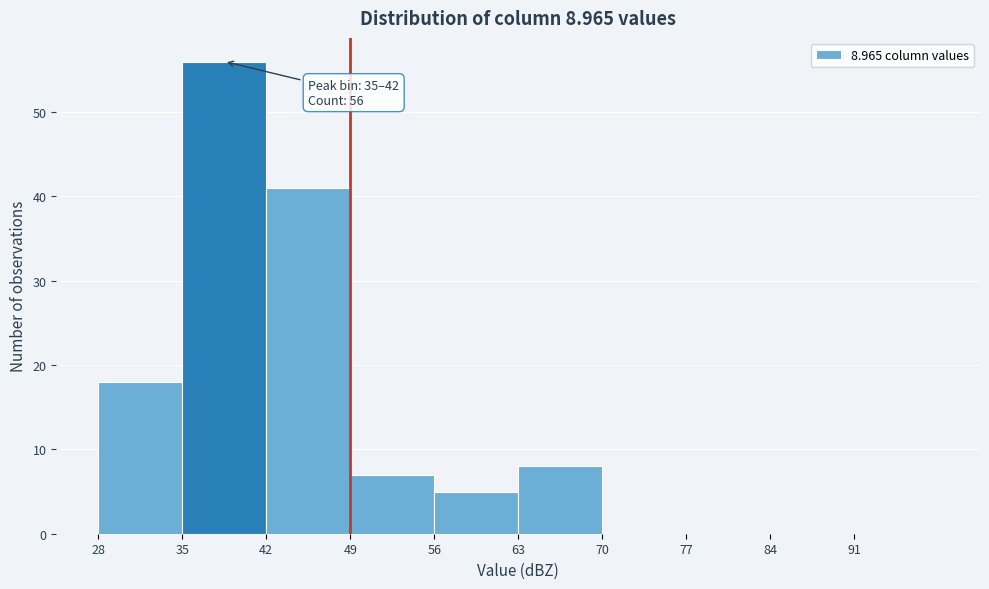

Which range on the x-axis has the tallest bar?

35 to 42